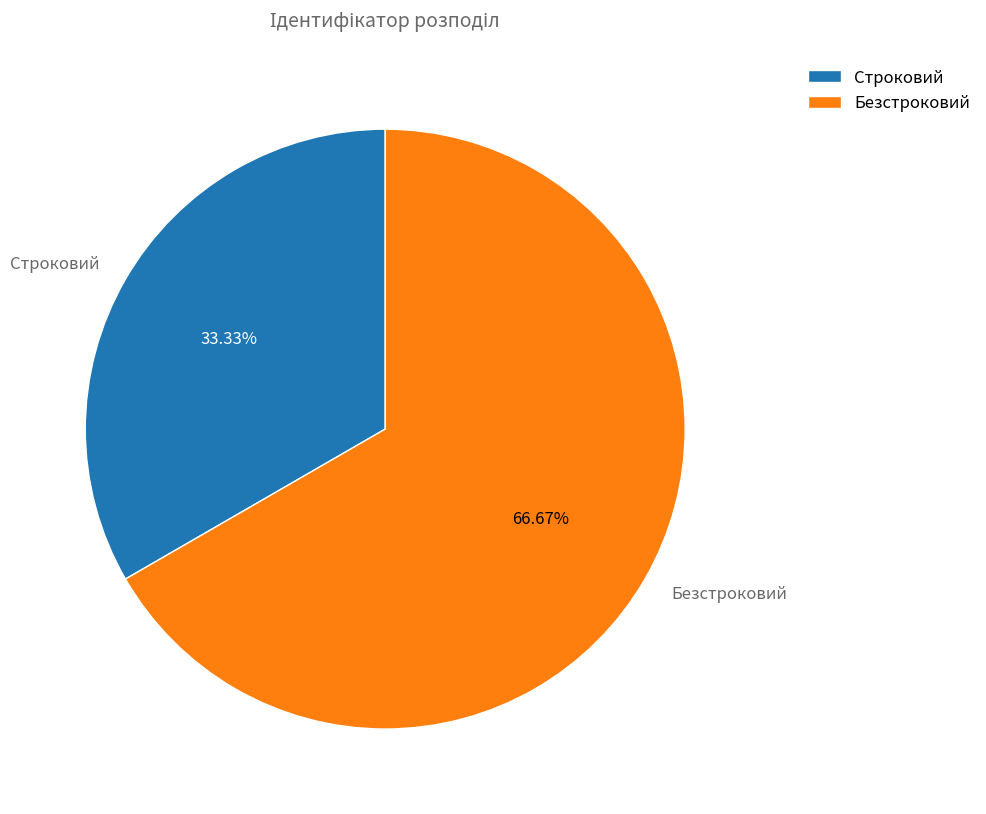

Which has a higher value, Строковий or Безстроковий?

Безстроковий